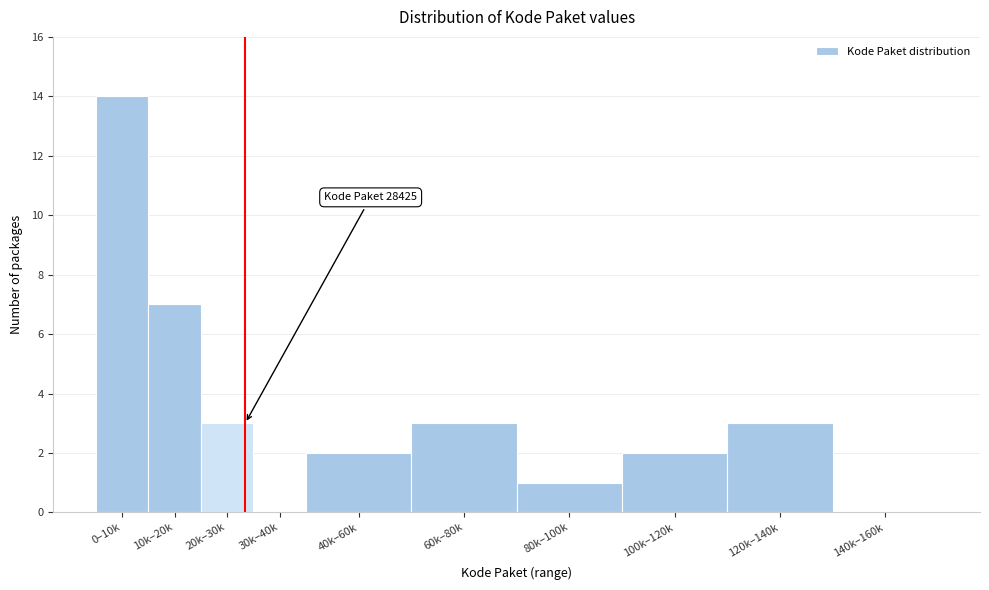

Reading left to right, what are all the values shown in this chart?

0–10k=14	10k–20k=7	20k–30k=3	30k–40k=0	40k–60k=2	60k–80k=3	80k–100k=1	100k–120k=2	120k–140k=3	140k–160k=0